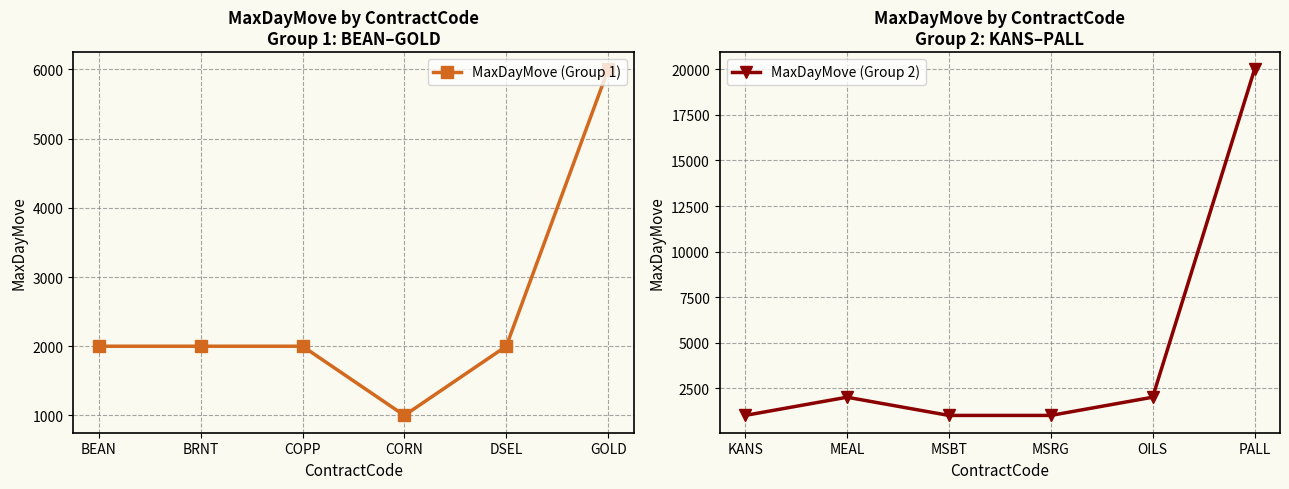

Where is MaxDayMove (Group 1) nearest to the value 3500?

BEAN